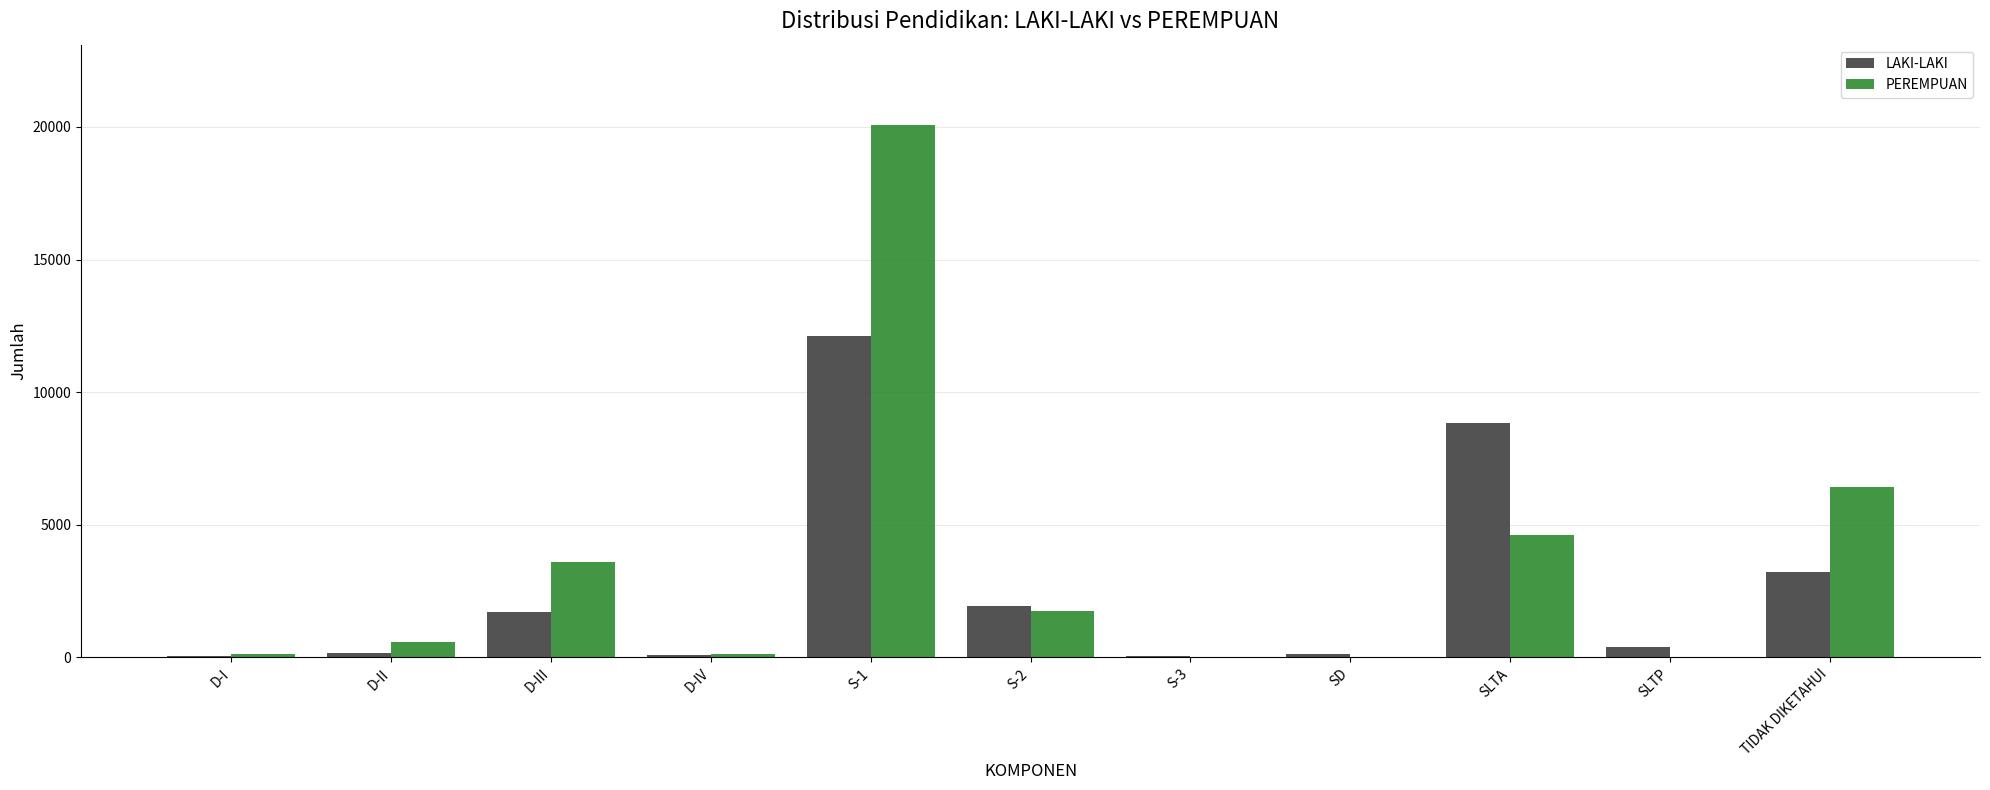

At which category does the chart reach its peak across all series?

S-1